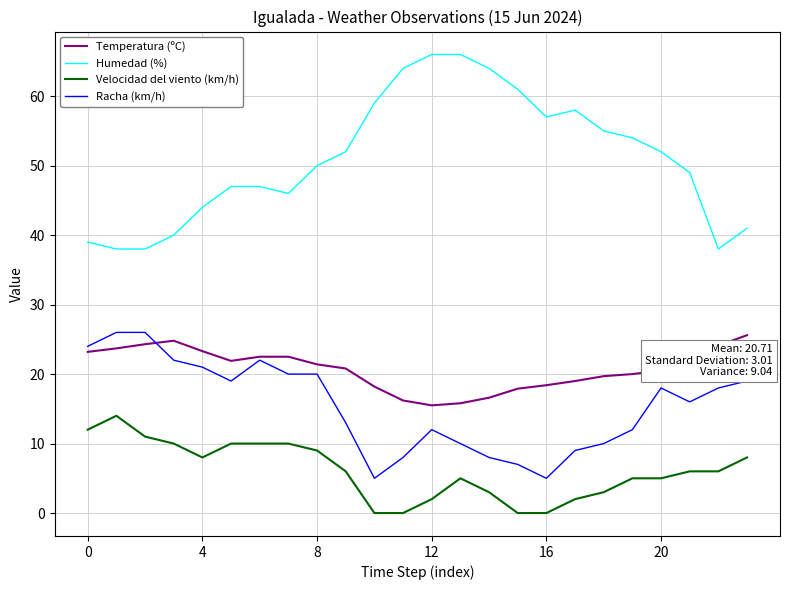

True or false: Humedad (%) and Temperatura (ºC) intersect in this chart.

False